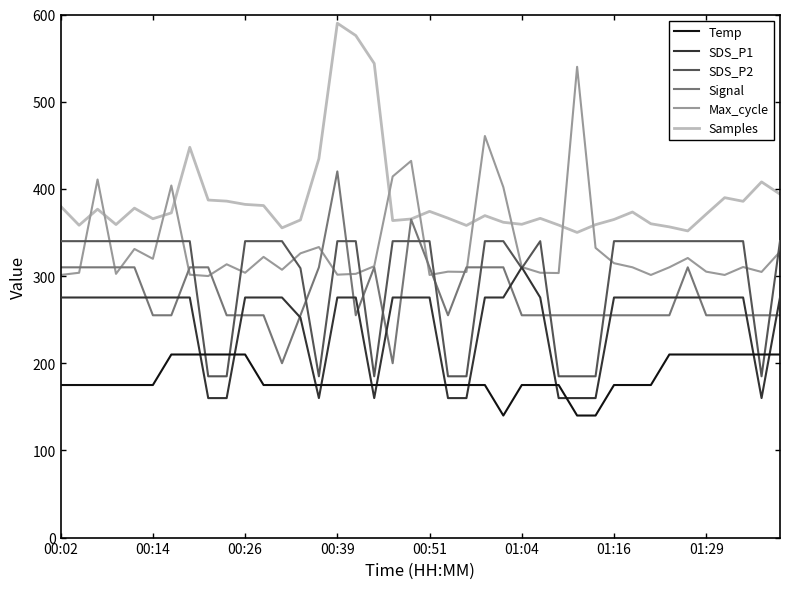

What is the highest value of the Temp series?

210.0